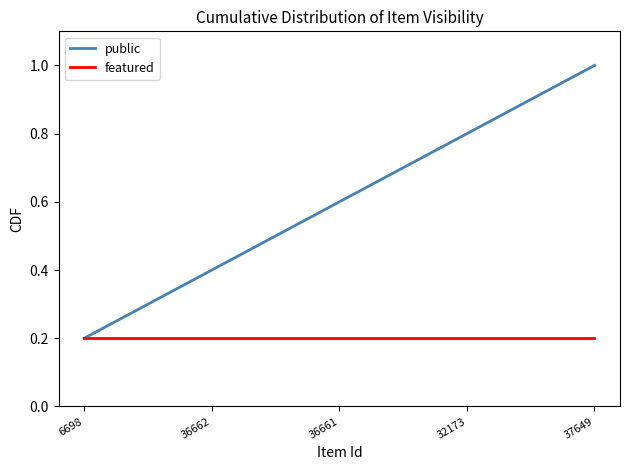

List the series in order of their overall mean, lowest first.

featured, public